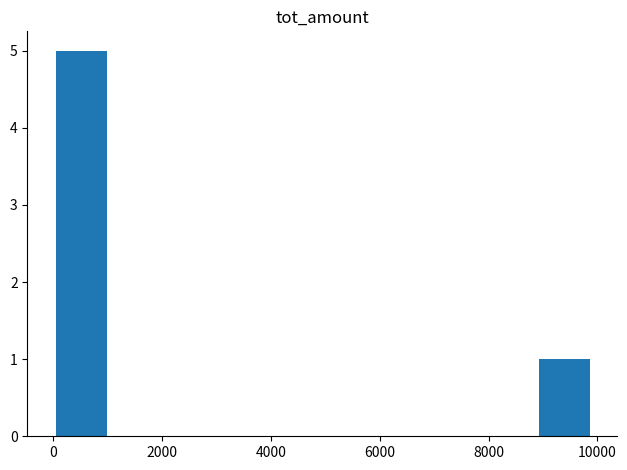

How many values are between 0 and 1?

9